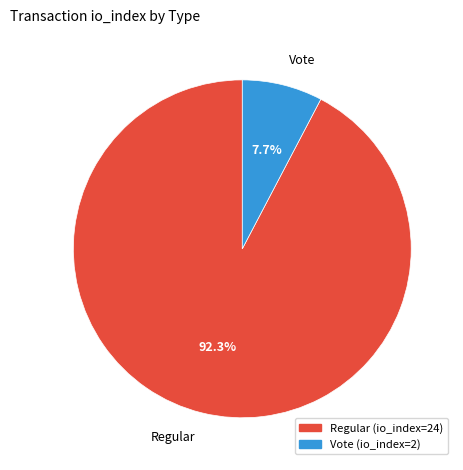

Rank the categories by value from lowest to highest.

Vote, Regular